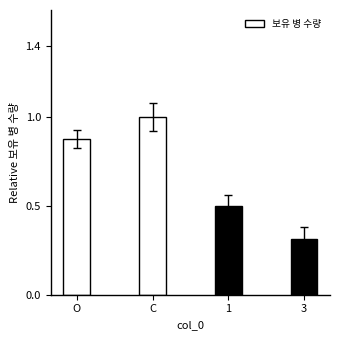

What is the greatest value displayed?

1.0